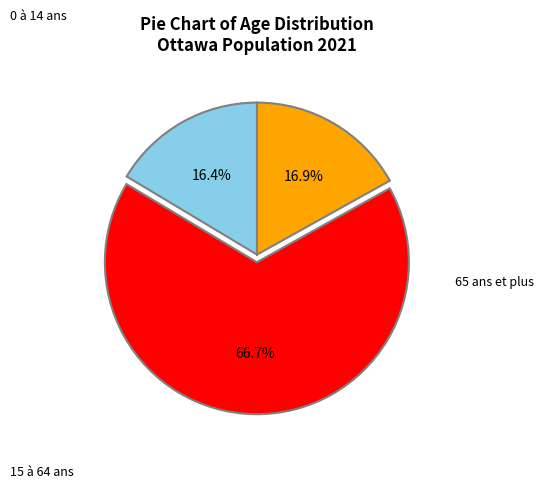

Is the sum of 15 à 64 ans and 0 à 14 ans greater than half?

Yes